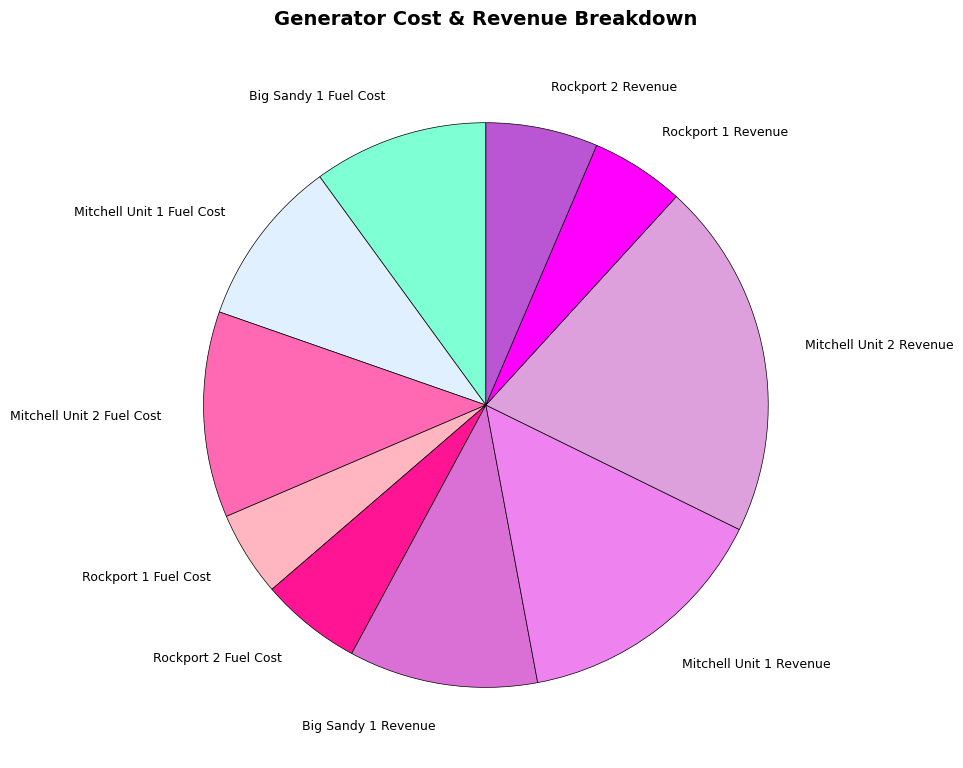

Is the sum of Mitchell Unit 2 Revenue and Rockport 2 Fuel Cost greater than half?

No